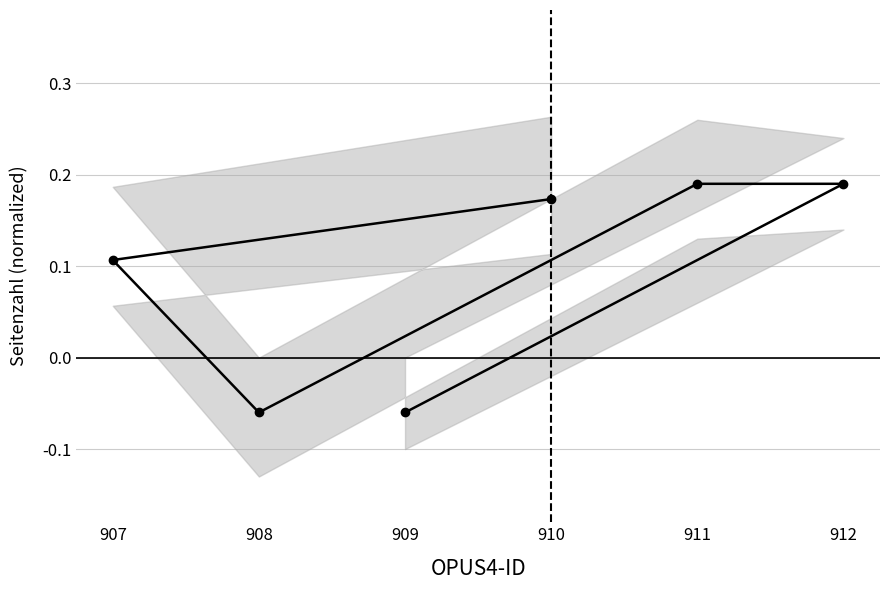

Reading left to right, list all the values displayed in this chart.

909=-0.1	912=0.2	911=0.2	908=-0.1	907=0.1	910=0.2